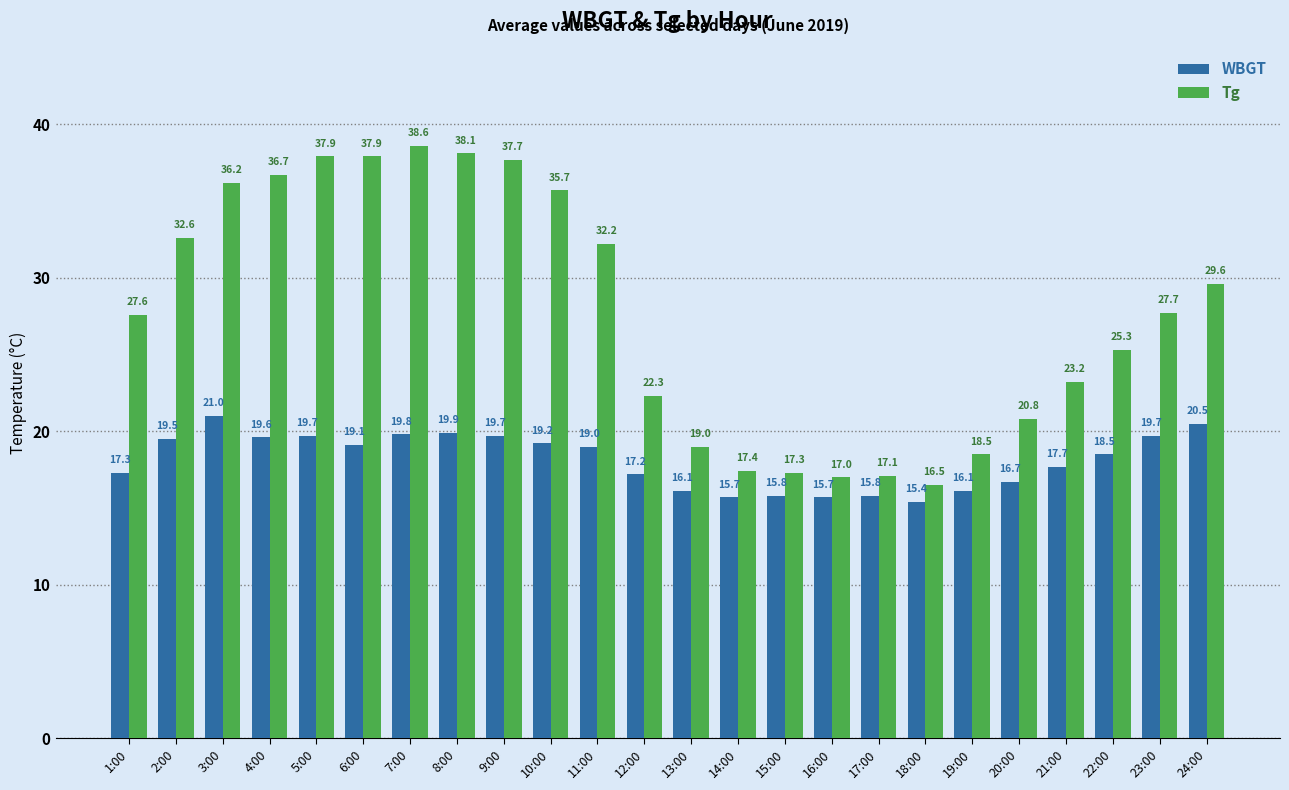

What is the difference between the highest and lowest values at 2:00?

13.1